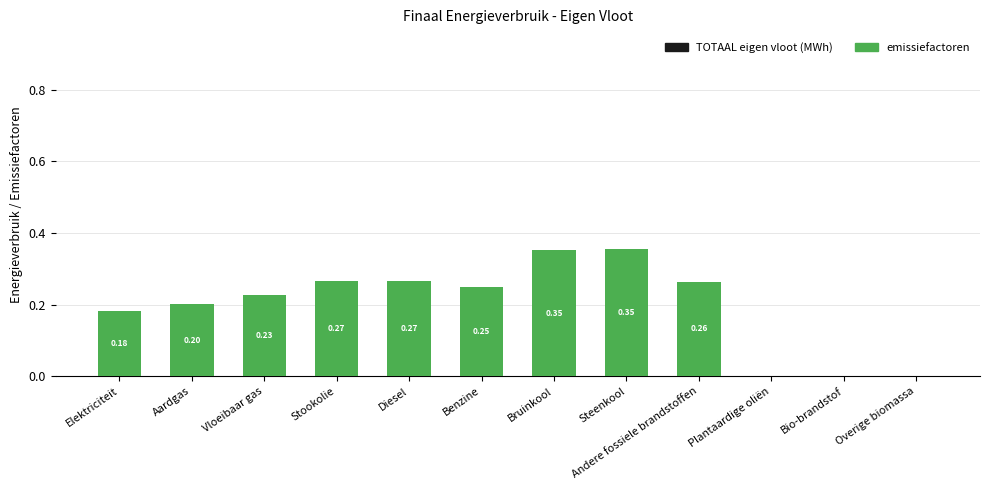

Between Benzine and Stookolie, which is larger?

Stookolie